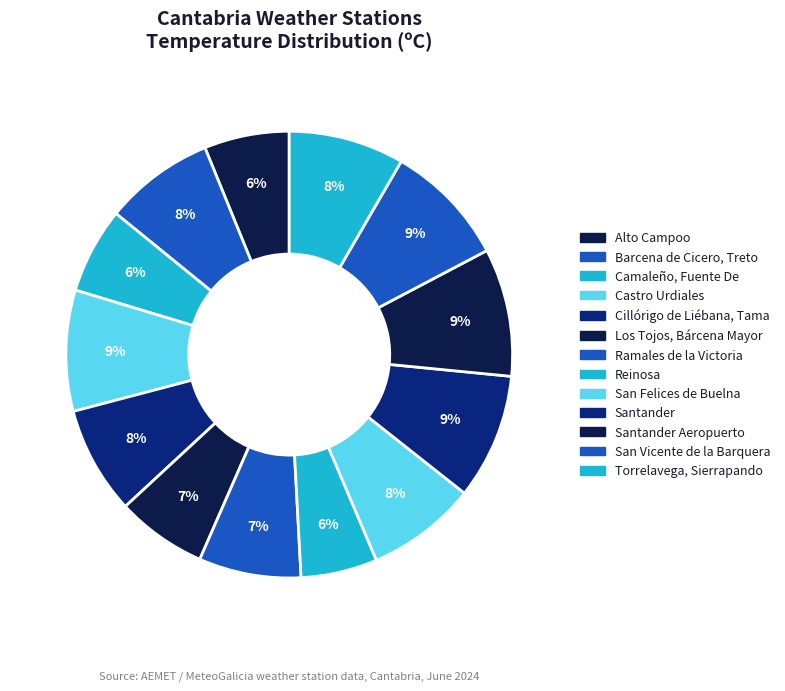

How many slices are in this pie chart?

13